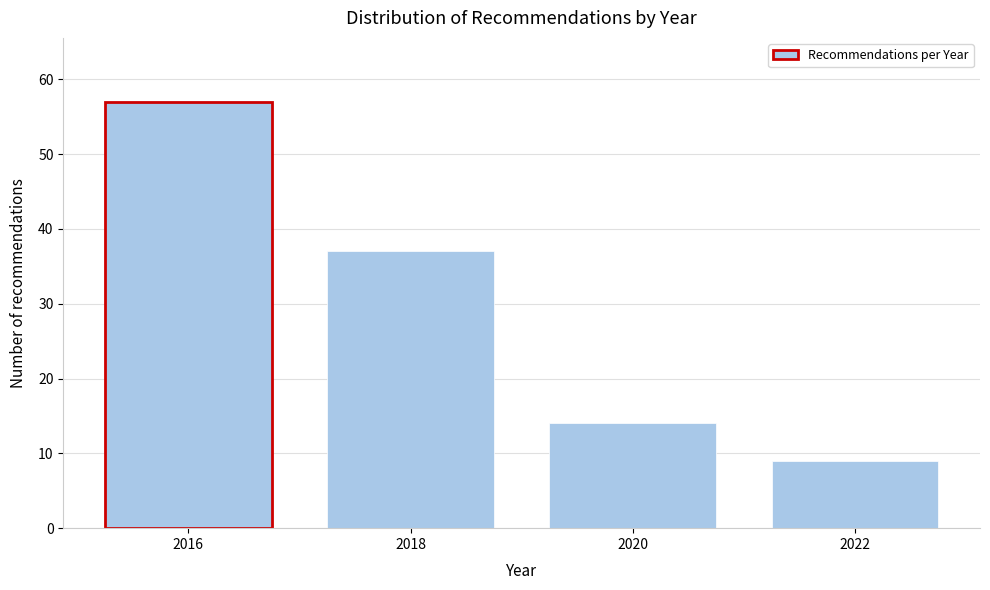

Reading left to right, transcribe all the data shown in this chart.

57	37	14	9